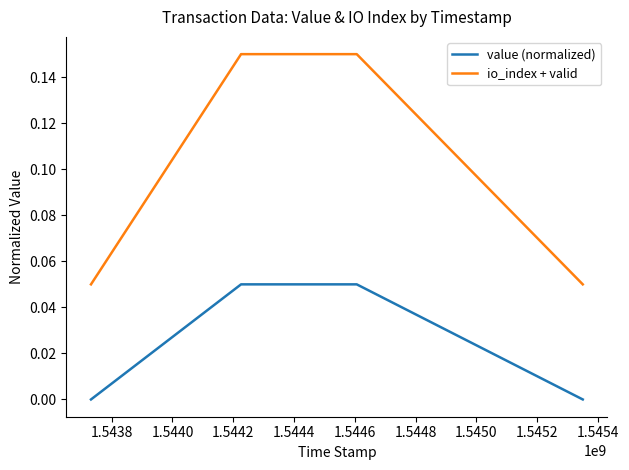

What are all the series names shown in the legend?

value (normalized), io_index + valid